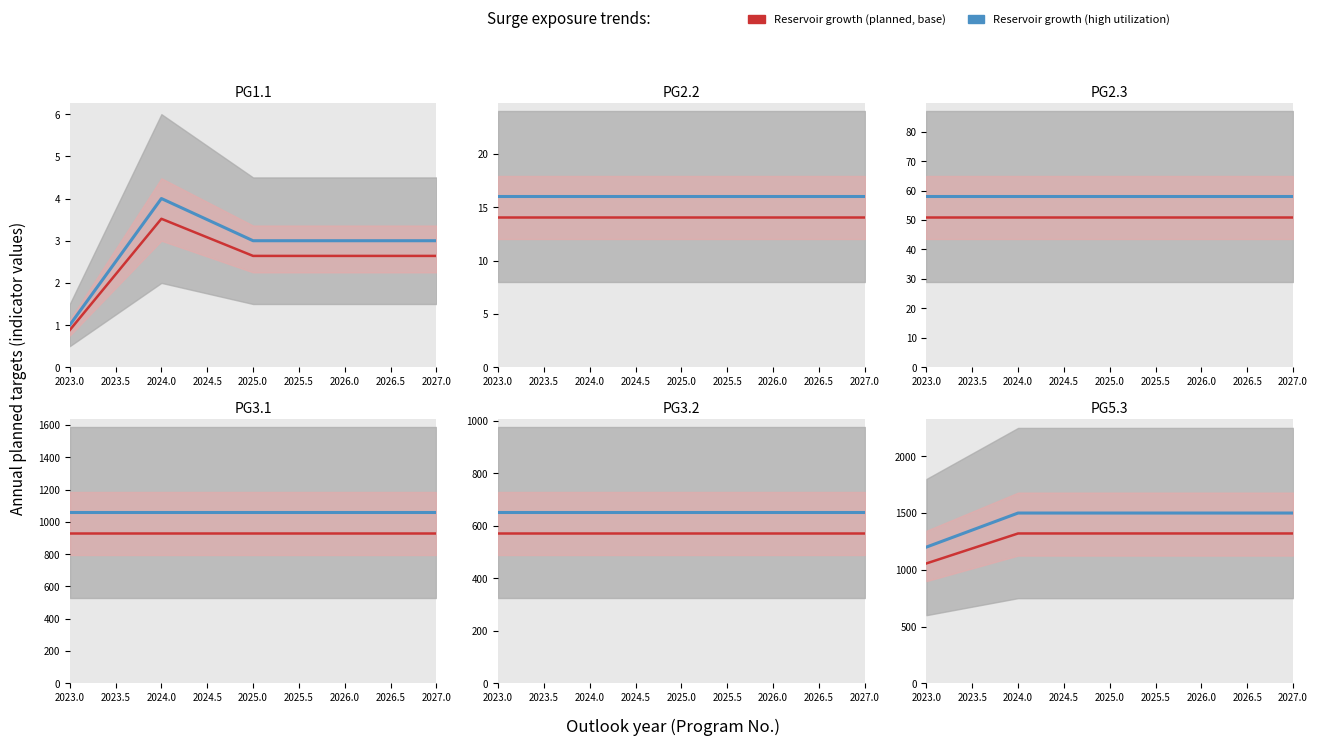

Is it true that Base value trend equals 2094 at 2027.0?

False